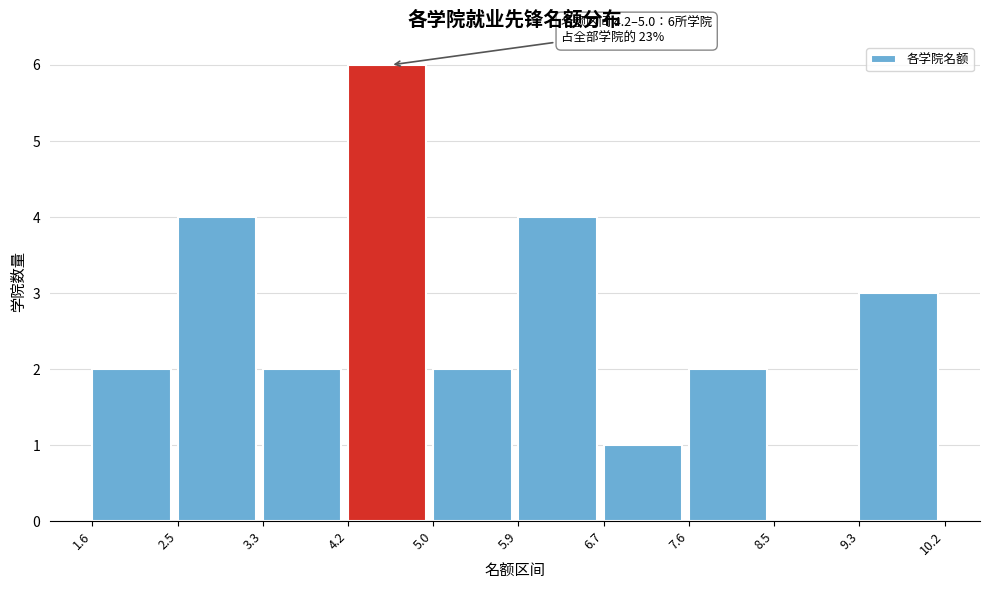

Over which range of the x-axis is the bar tallest?

4.2 to 5.0